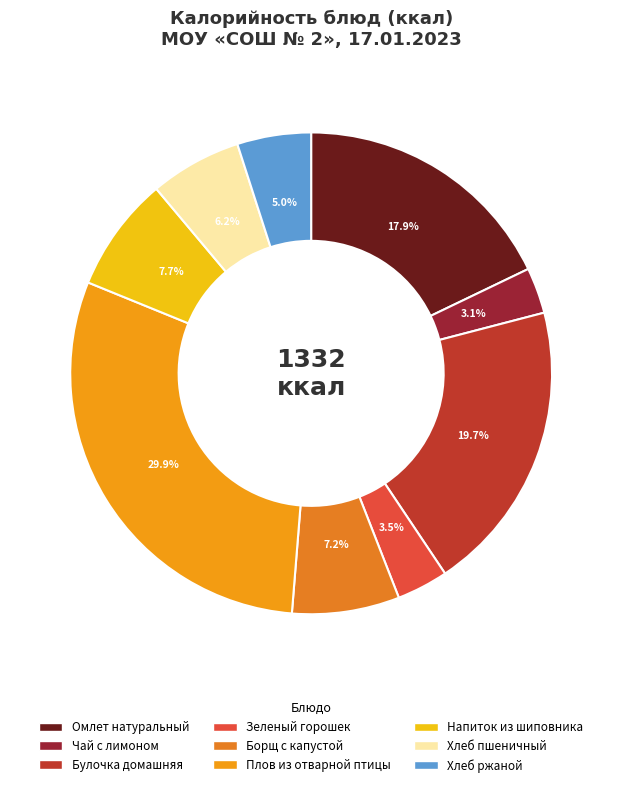

What portion of the pie excludes Омлет натуральный?

82.1%